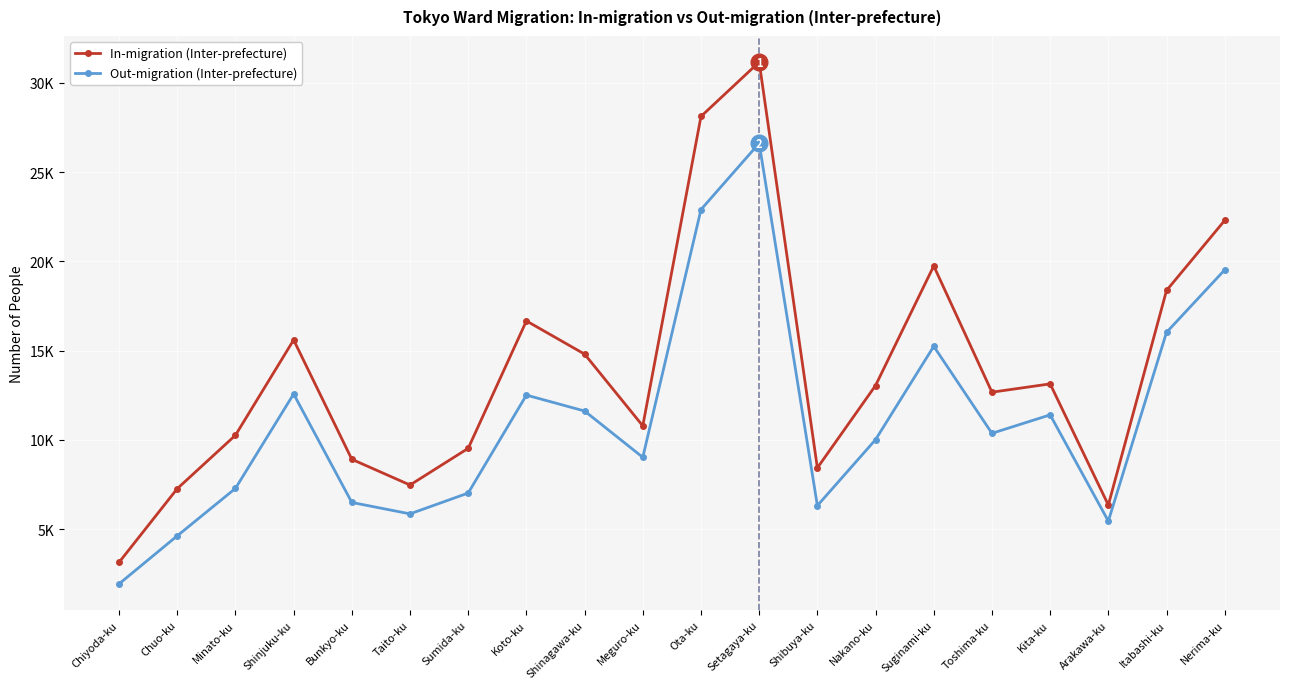

What is the difference between the Out-migration (Inter-prefecture) values at Nerima-ku and Koto-ku?

7014